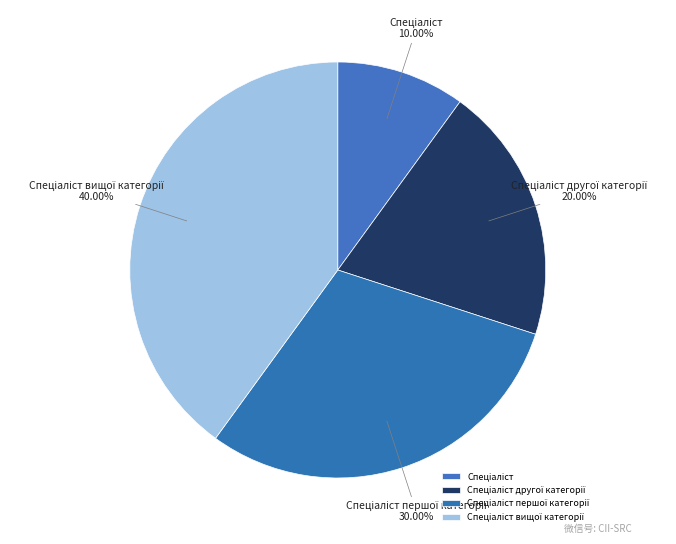

Does any single category account for the majority?

No